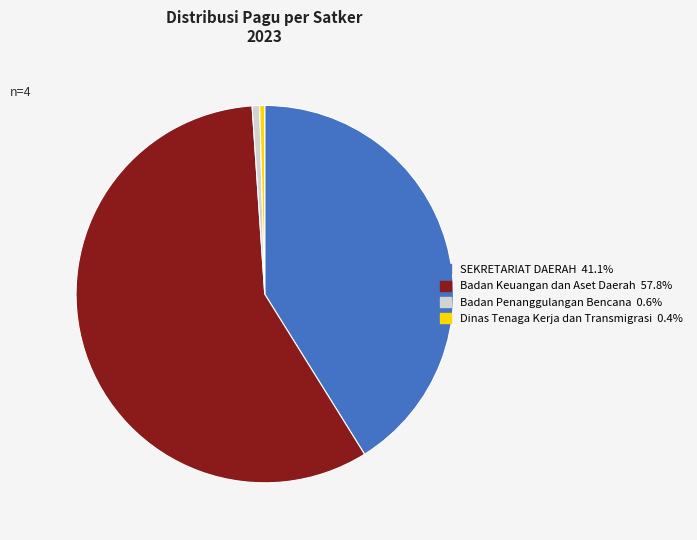

Is there a majority slice in this chart?

Yes